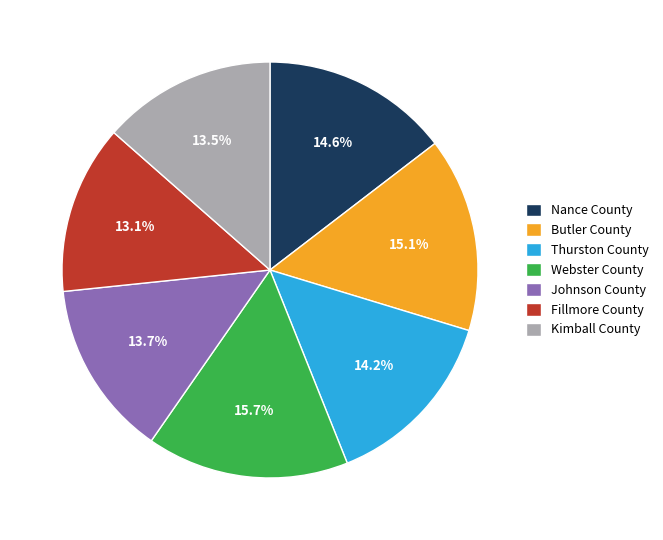

What is the ratio of the value at Kimball County to the value at Nance County?

0.9